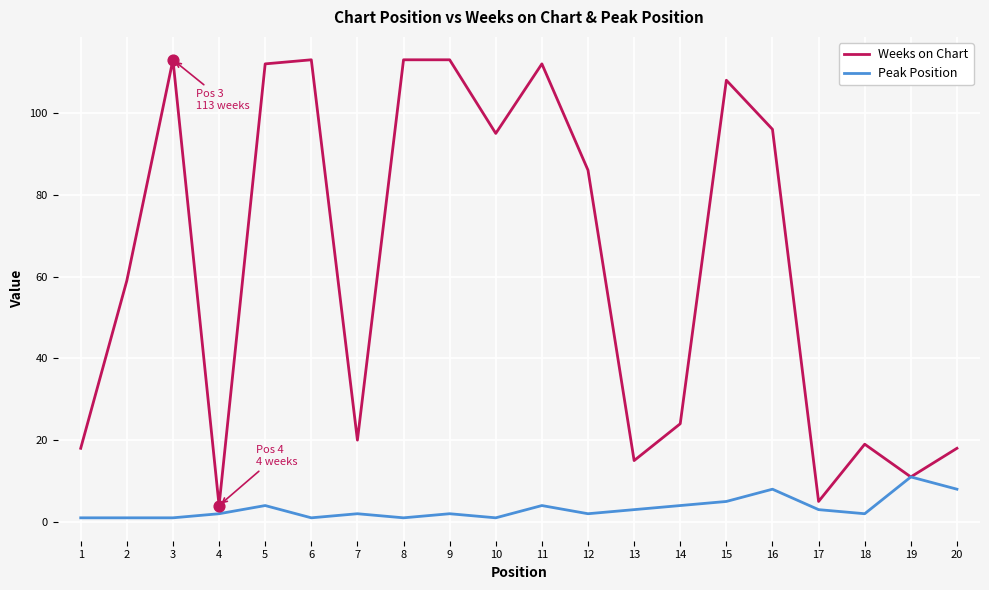

Which series has the largest total across all categories?

Weeks on Chart